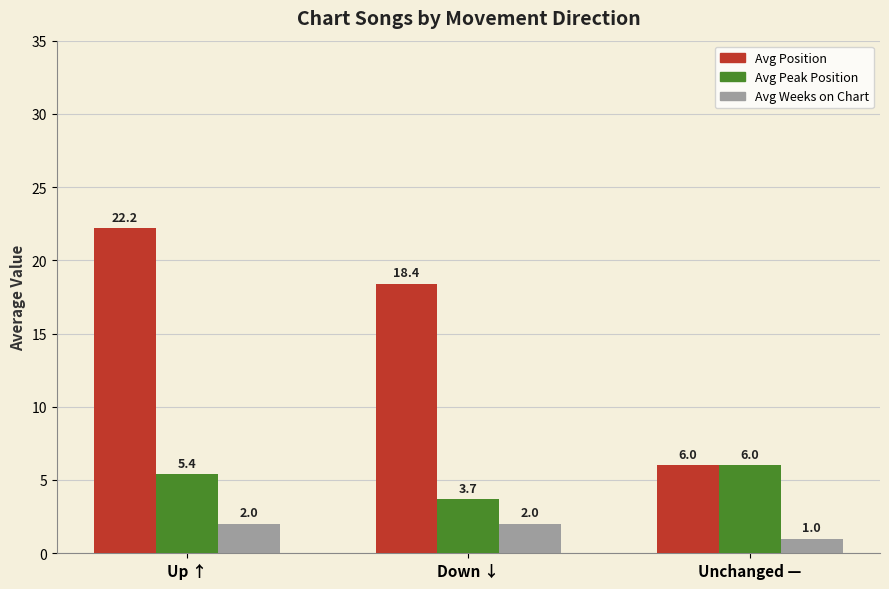

Read the Avg Position value at Up ↑.

22.2